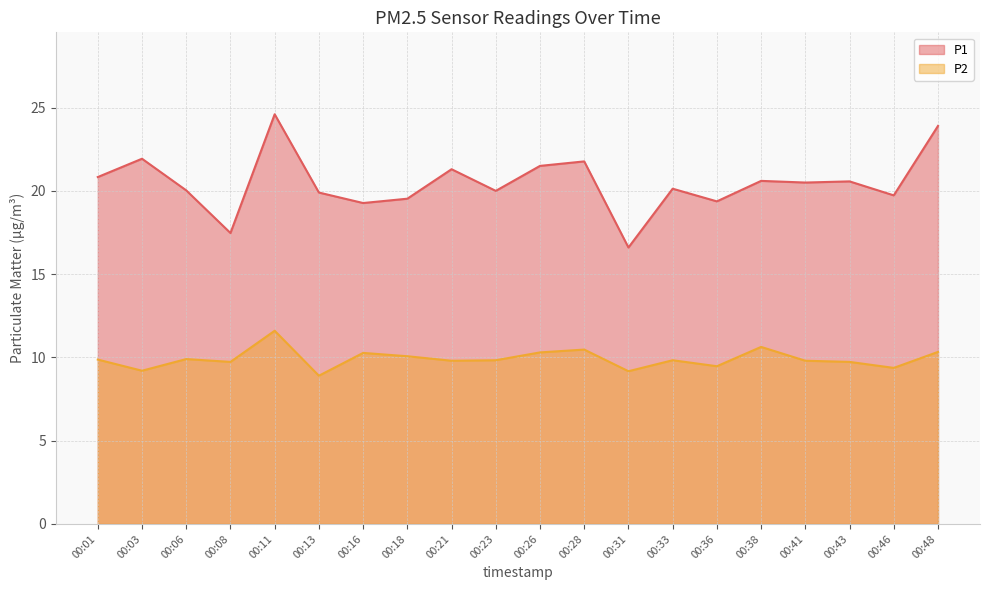

Which series changed the most between 00:28 and 00:43?

P1